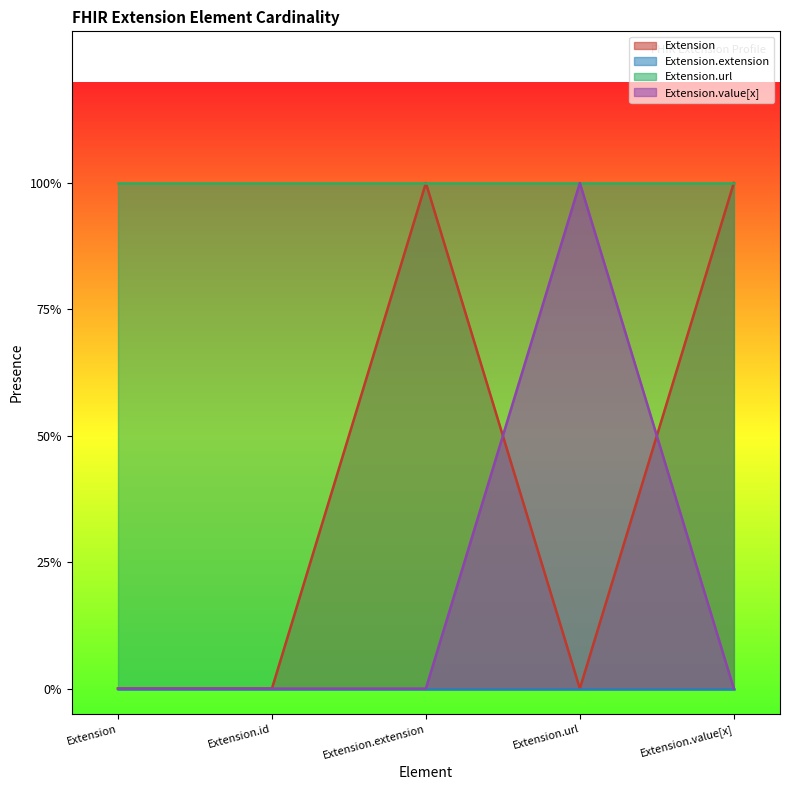

Which series ends up on top after the final intersection of Extension and Extension.value[x]?

Extension